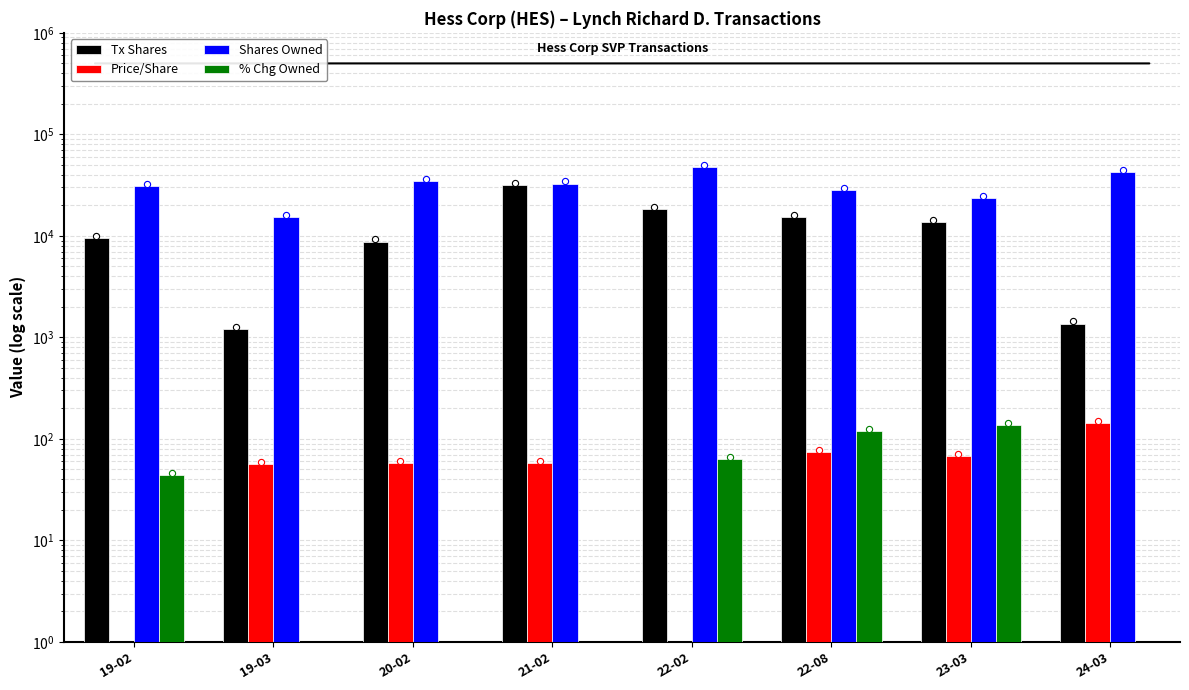

Which series has the largest total across all categories?

Shares Owned